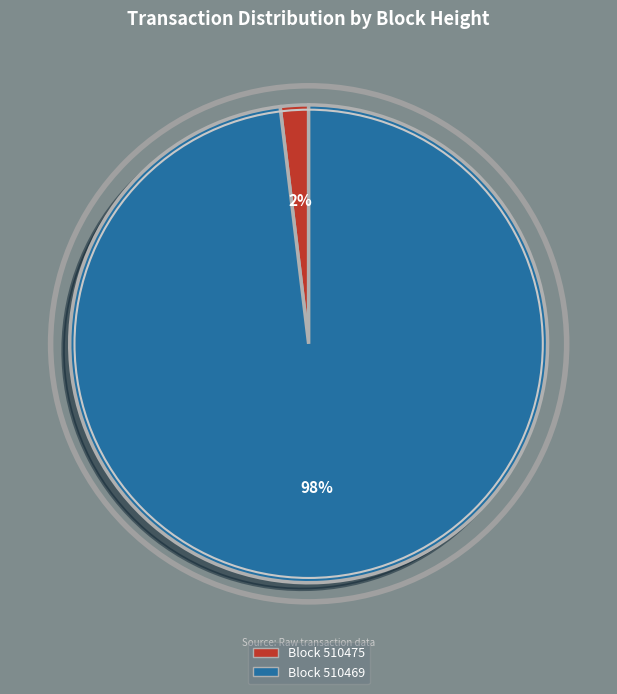

Is there a majority slice in this chart?

Yes